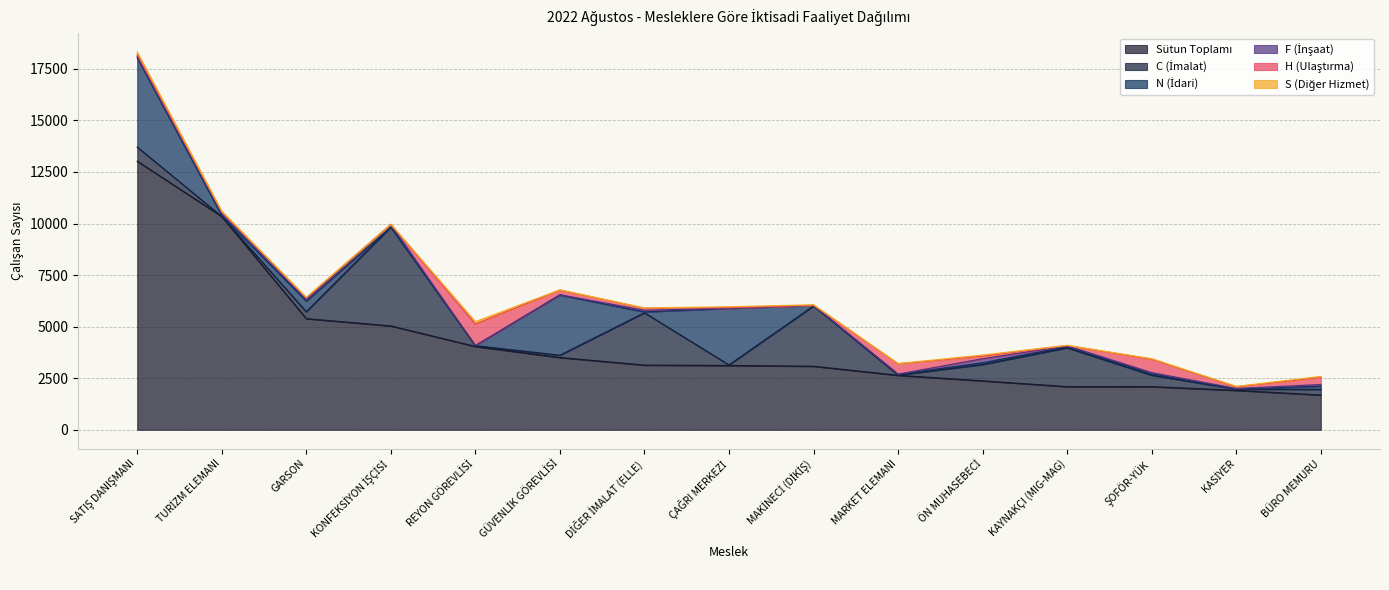

At how many categories does at least one series exceed 3939?

5